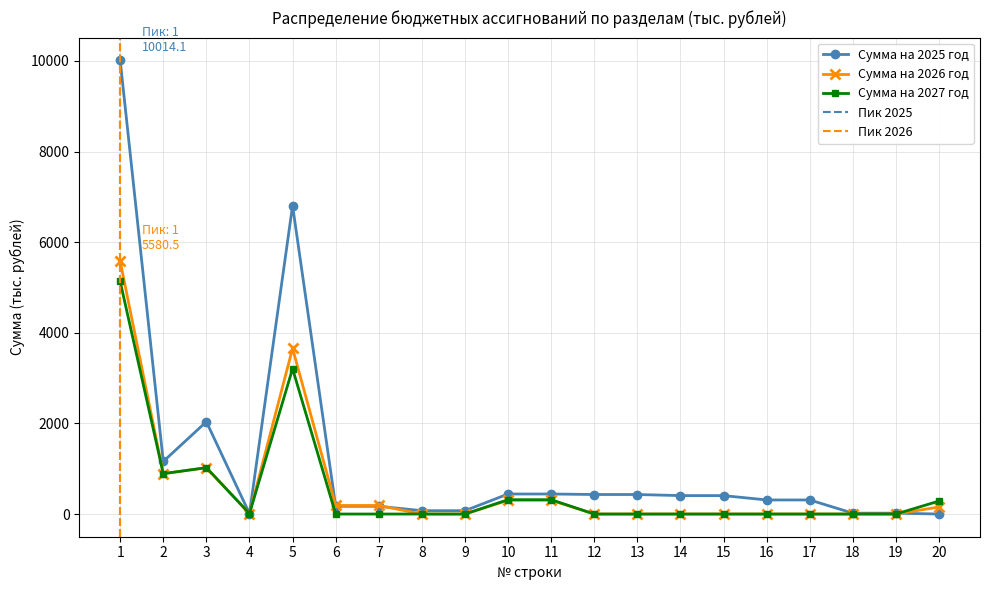

List the labels in order of Сумма на 2026 год value, smallest first.

8, 9, 12, 13, 14, 15, 16, 17, 18, 19, 4, 20, 6, 7, 10, 11, 2, 3, 5, 1